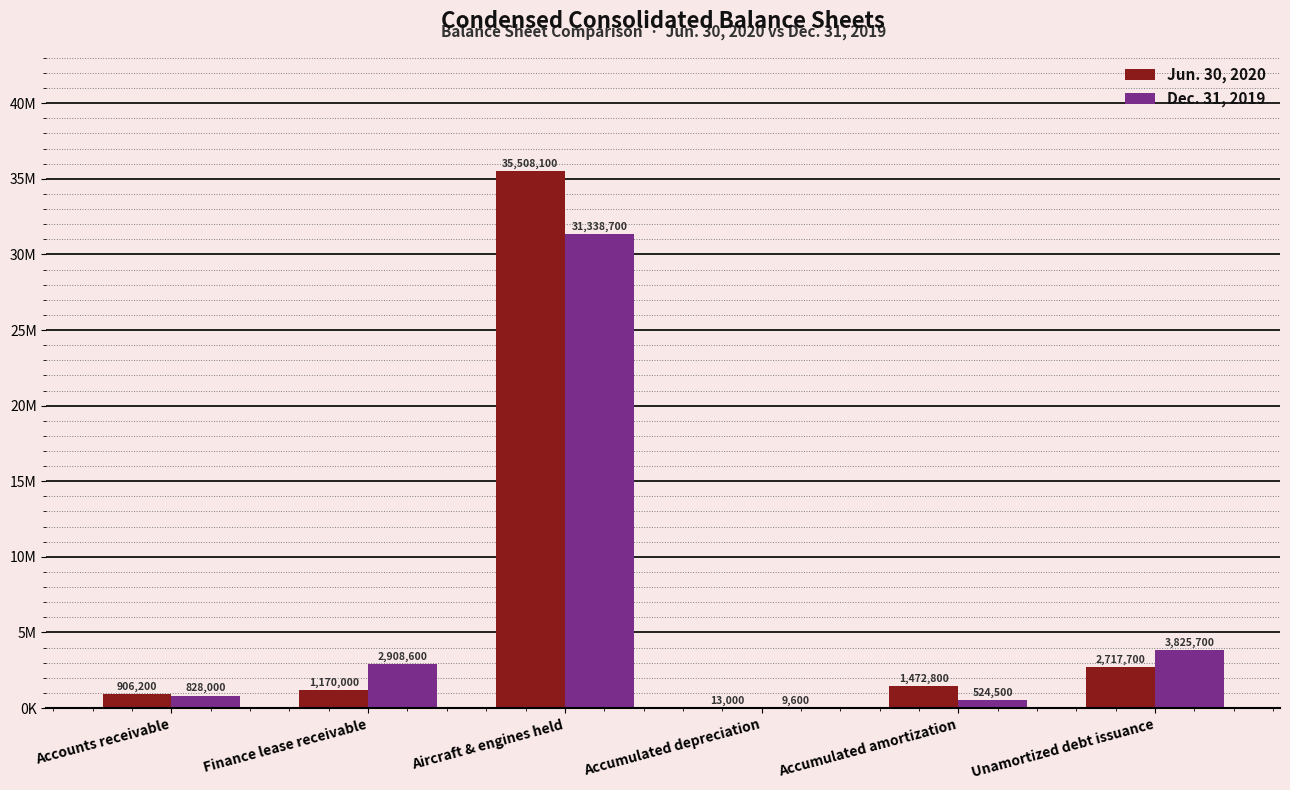

What are all the series names shown in the legend?

Jun. 30, 2020, Dec. 31, 2019